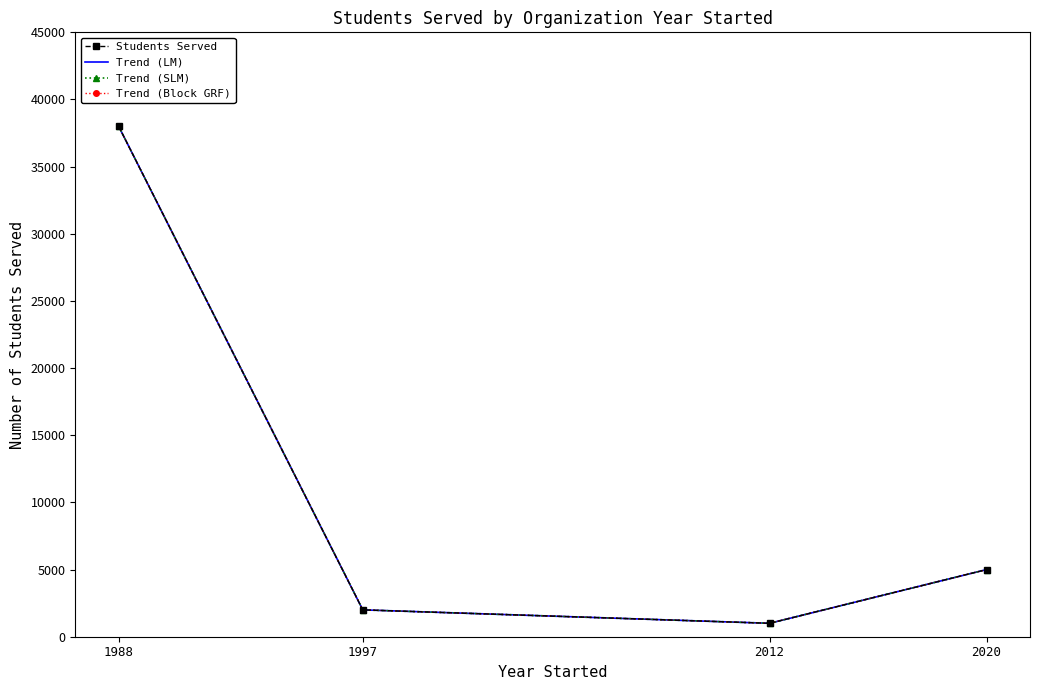

At which label does Trend (LM) first exceed 5000?

1988